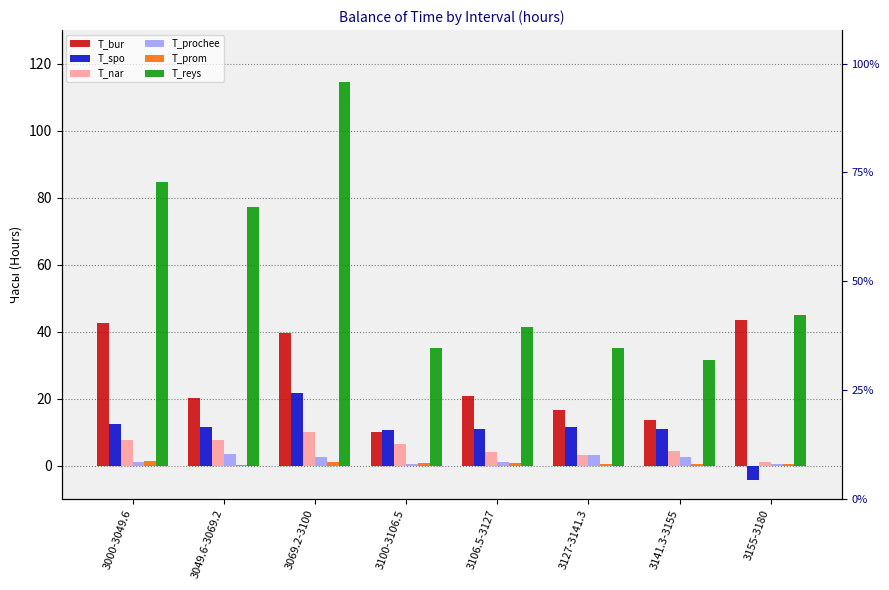

Where is T_prom nearest to the value 0?

3049.6-3069.2